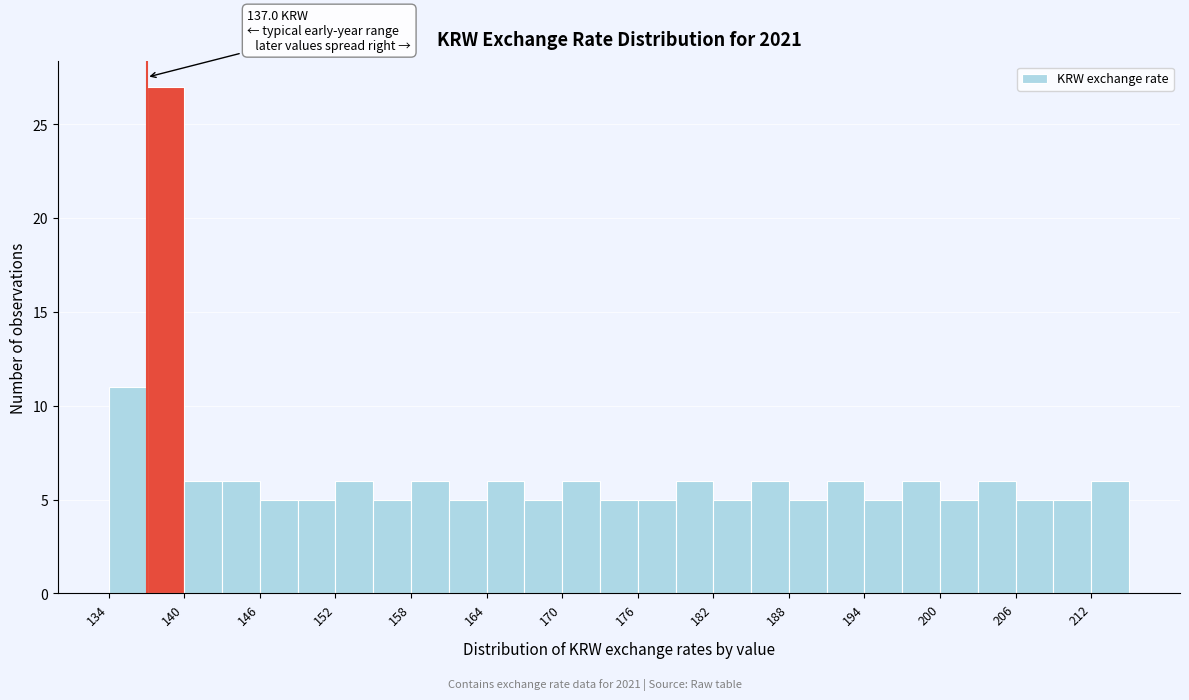

Read against the x-axis, roughly where is the centre of the tallest bar?

139